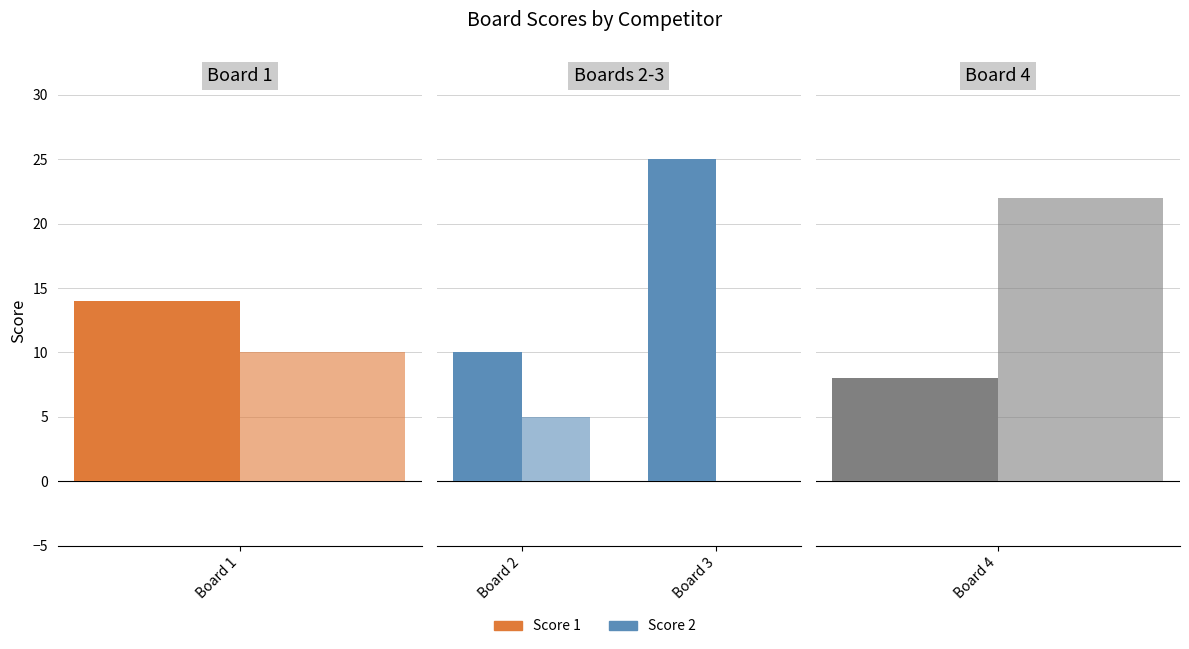

True or false: Score 2 has a value of 2 at Board 2.

False